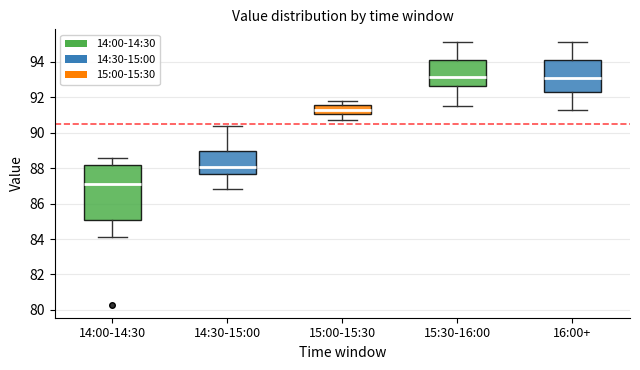

Reading left to right, transcribe this box plot: for each box, give where its median line is, the range the box spans, and where its two whiskers end, as read against the y-axis. The values are not printed on the chart, so give them approximately, as read against the axis.

14:00-14:30: median 87.2, box 85.2 to 88.2, whiskers 84.2 to 88.6
14:30-15:00: median 88.0, box 87.8 to 89.0, whiskers 86.8 to 90.4
15:00-15:30: median 91.4, box 91.0 to 91.6, whiskers 90.8 to 91.8
15:30-16:00: median 93.2, box 92.6 to 94.2, whiskers 91.6 to 95.2
16:00+: median 93.2, box 92.2 to 94.2, whiskers 91.4 to 95.2